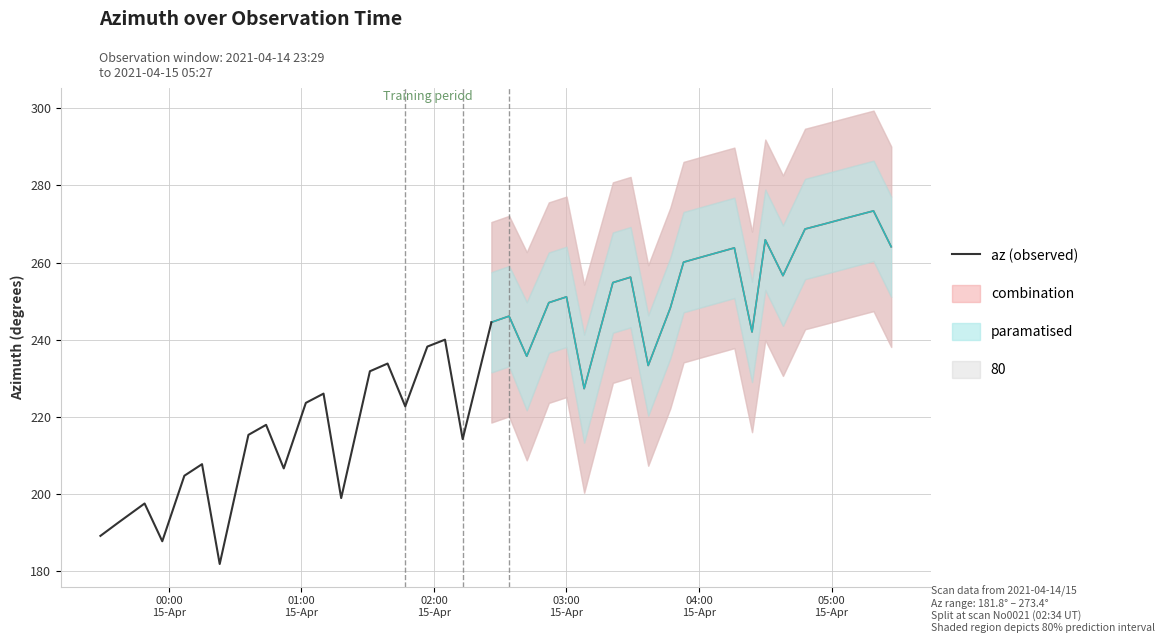

Reading right to left, list all the values displayed in this chart.

244.5	214.2	240.0	238.2	222.7	233.8	231.8	198.9	226.0	223.6	206.6	217.9	215.3	181.8	207.7	204.7	187.7	197.5	192.5	189.1